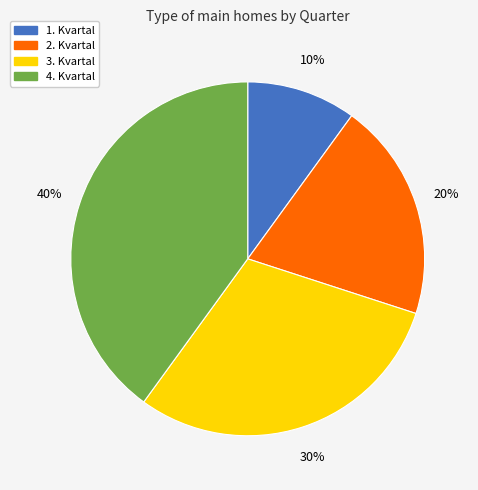

Do 3. Kvartal and 1. Kvartal together represent more than half of the pie?

No